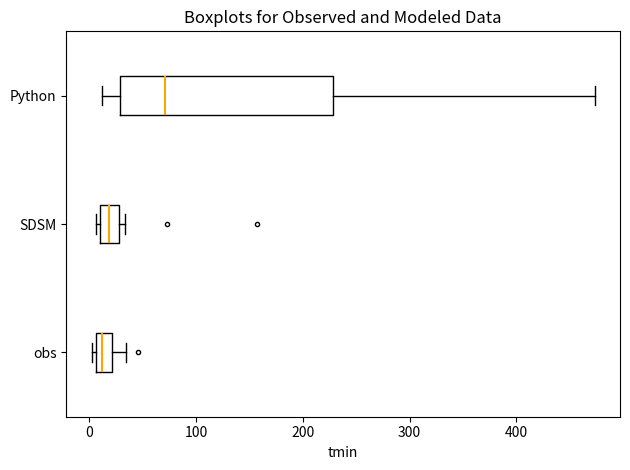

Where does the right whisker of the box for Python end on the x-axis? The values are not printed on the chart, so give them approximately, as read against the axis.

470